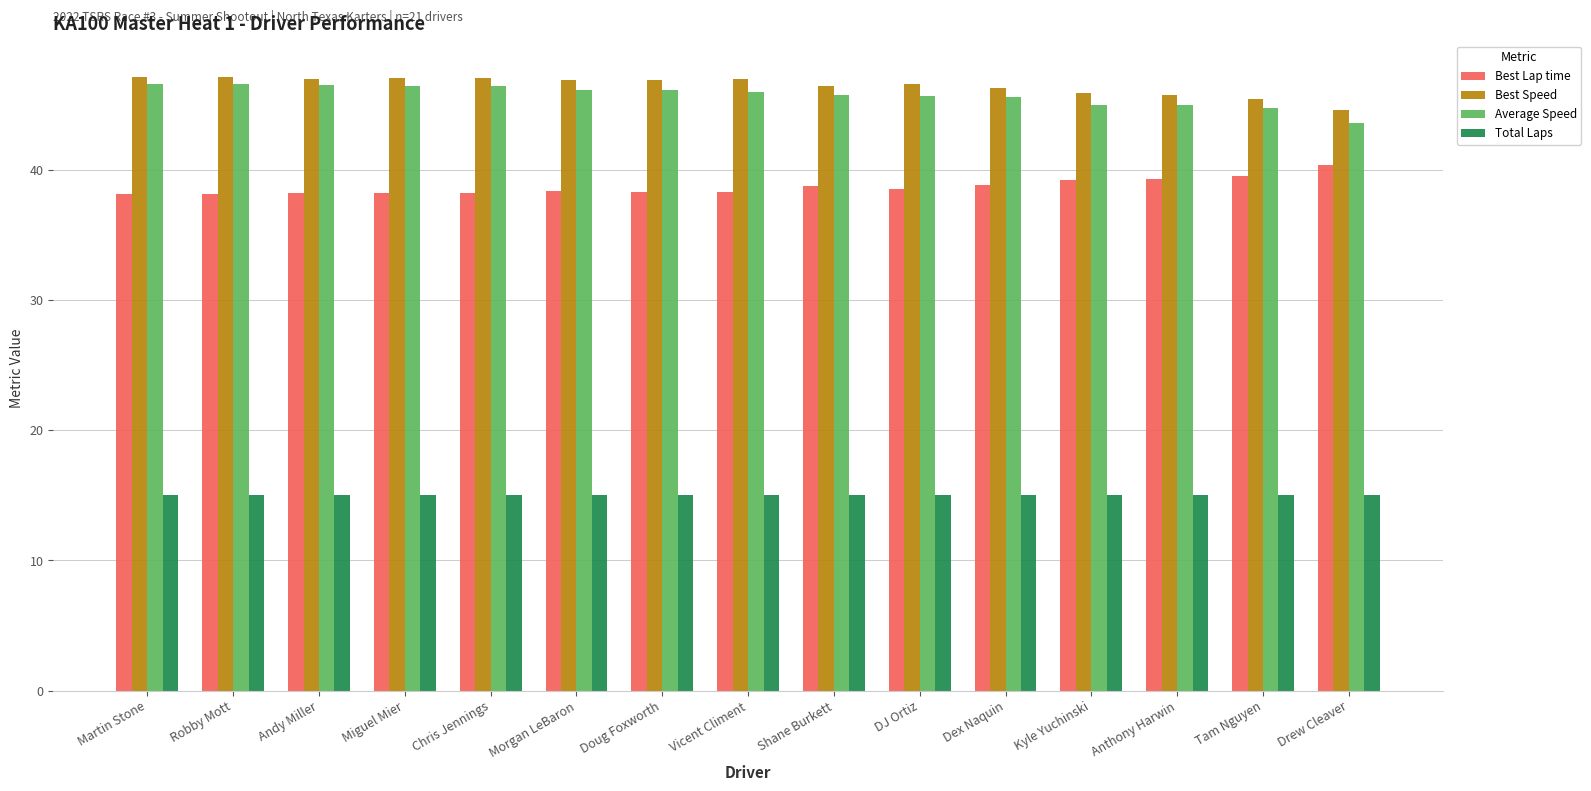

At which label does Best Speed first exceed 46?

Martin Stone